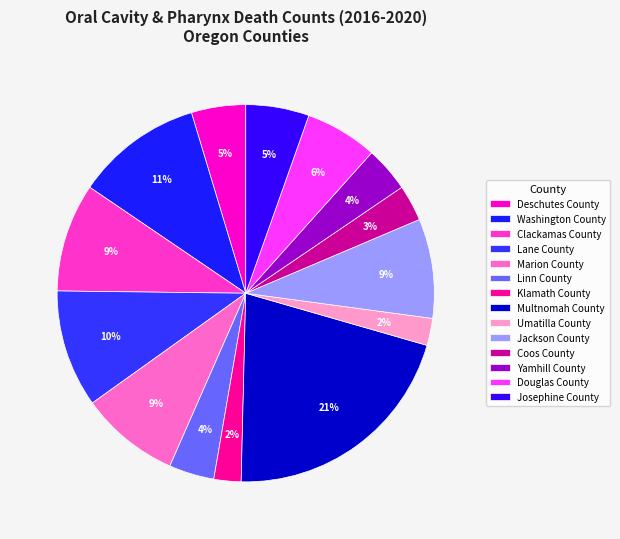

What is the change in value from Washington County to Marion County?

-3